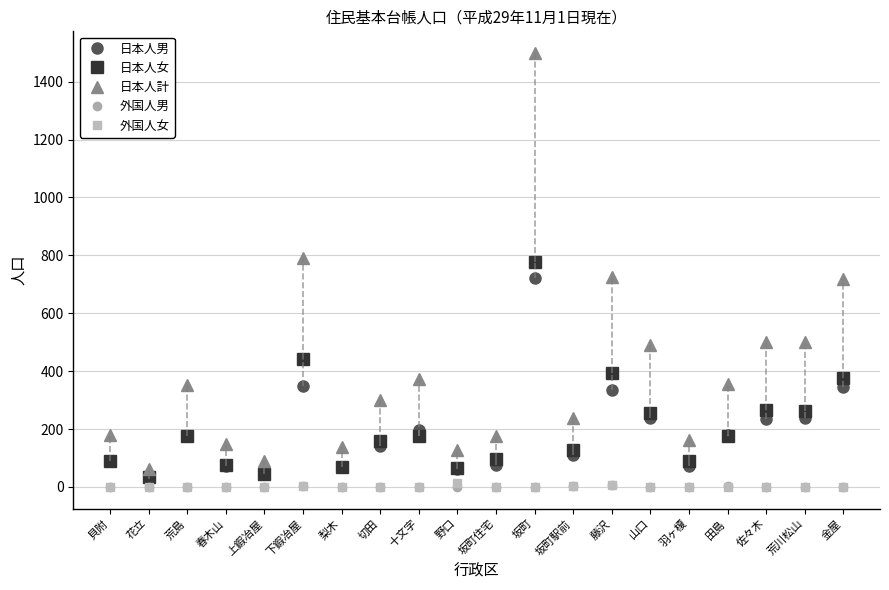

At which label does 日本人女 first exceed 175?

荒島